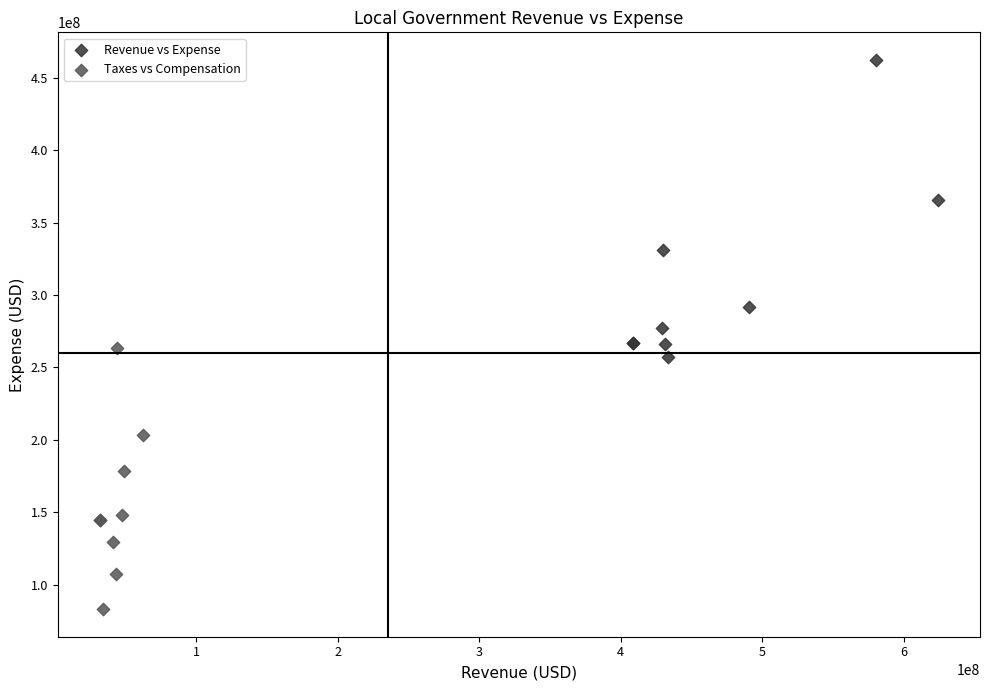

Which series contains the lowest Y value?

Taxes vs Compensation